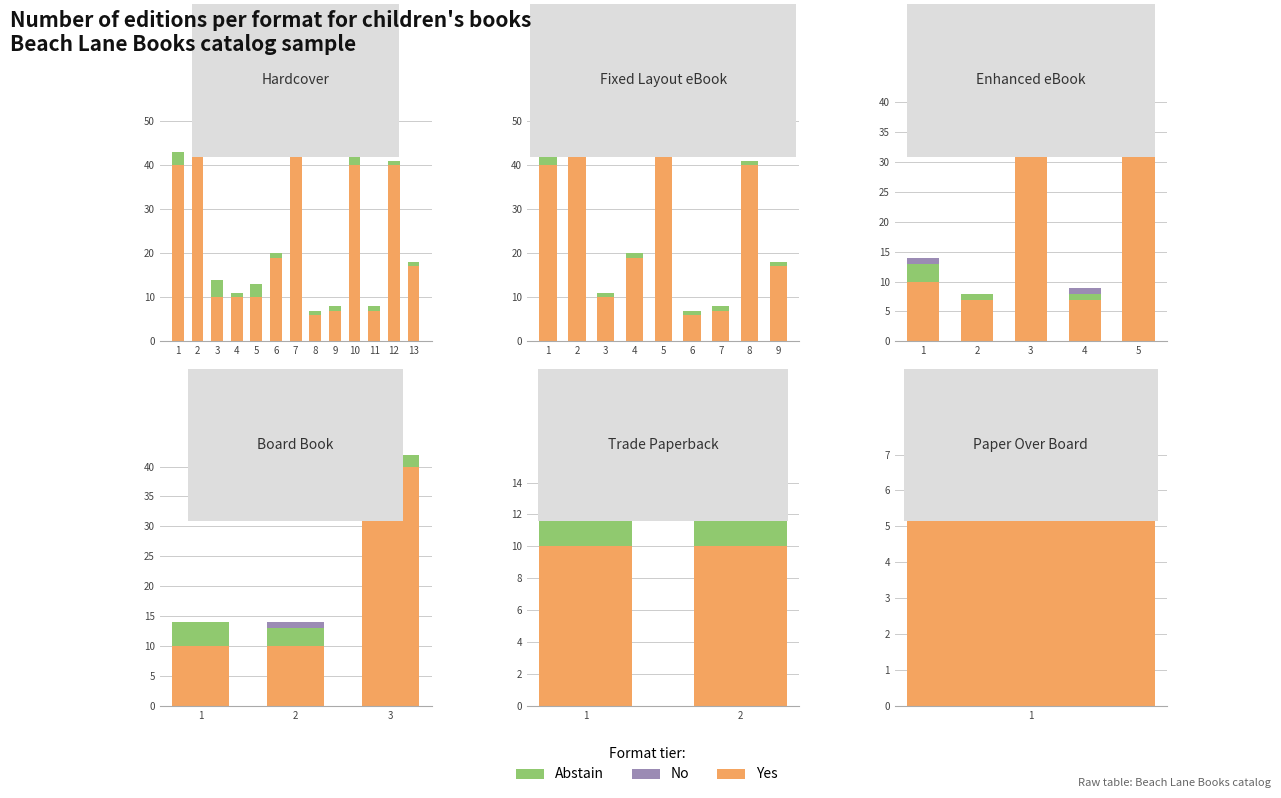

List the labels in order of Yes value, largest first.

1, 2